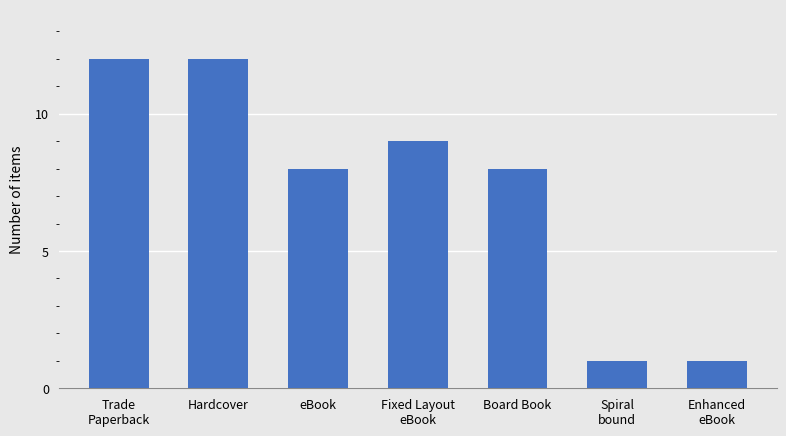

Reading left to right, transcribe all the data shown in this chart.

Trade
Paperback=12	Hardcover=12	eBook=8	Fixed Layout
eBook=9	Board Book=8	Spiral
bound=1	Enhanced
eBook=1